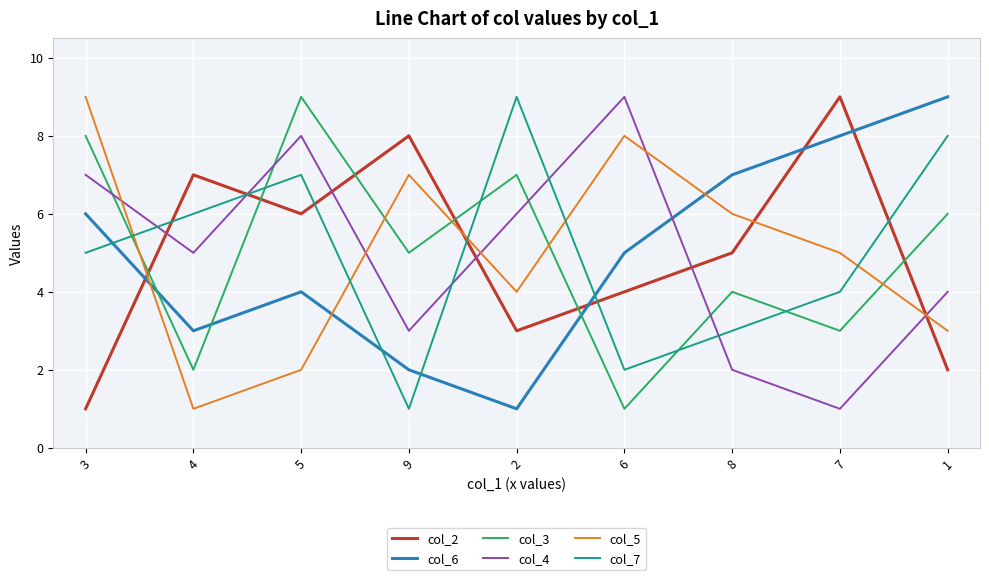

List the labels in order of col_6 value, largest first.

1, 7, 8, 3, 6, 5, 4, 9, 2